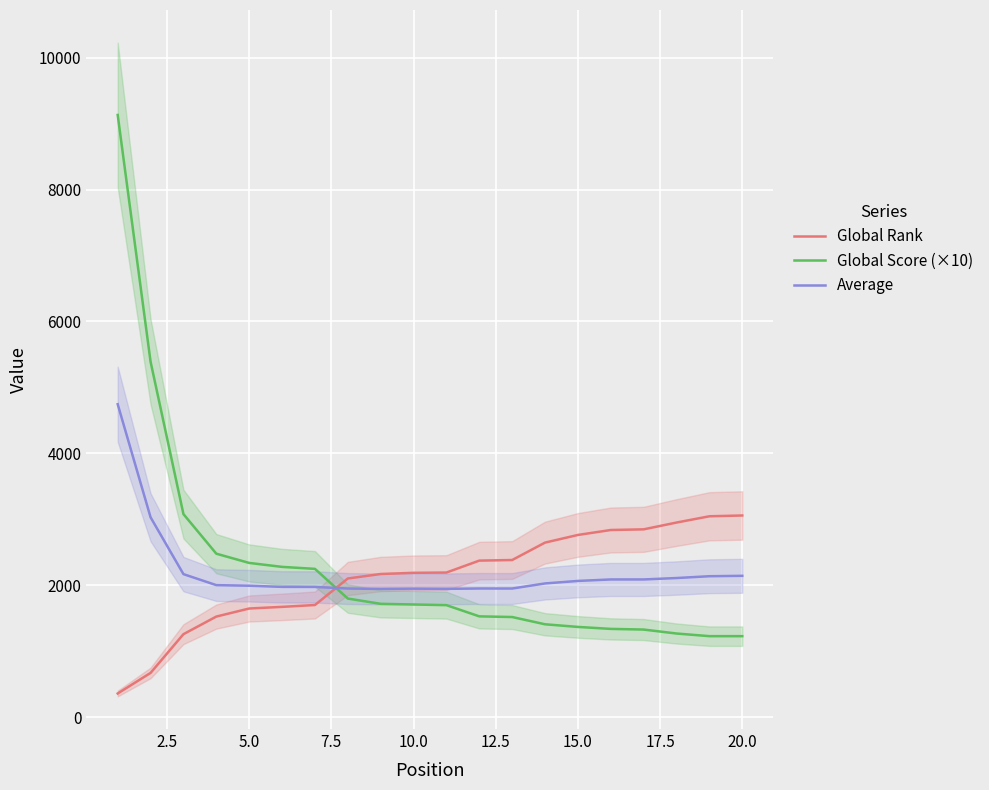

What is the minimum value for Average?

1946.0